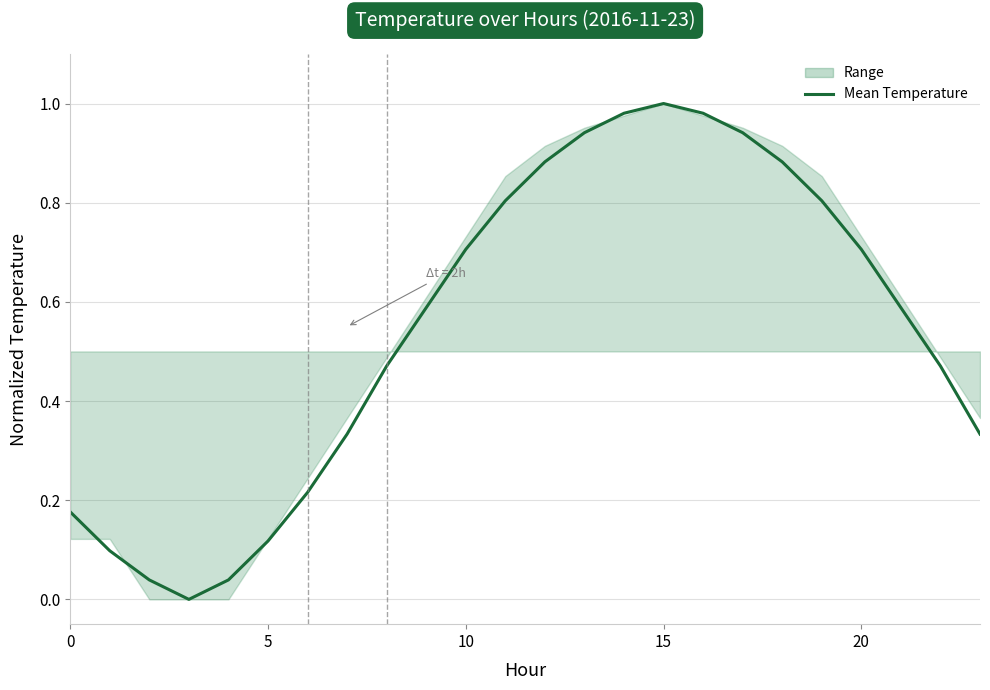

What is the greatest value displayed?

1.0